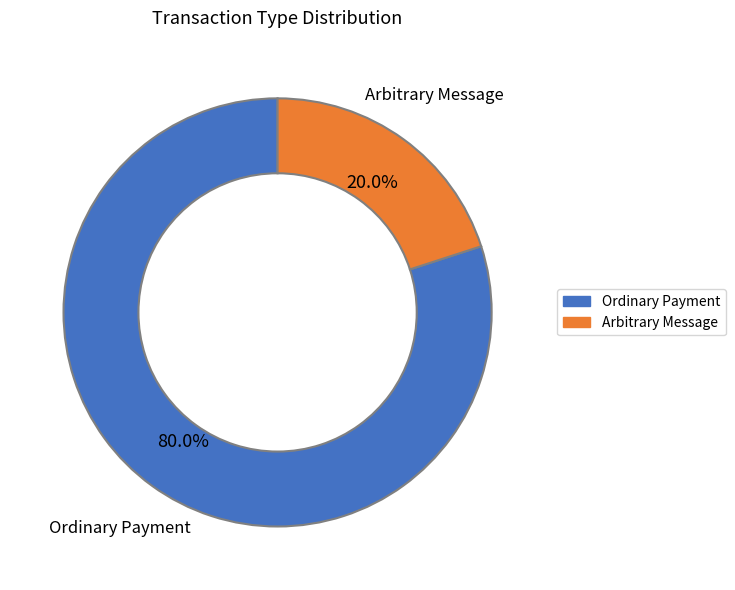

To the nearest percent, what is the average slice percentage?

50%